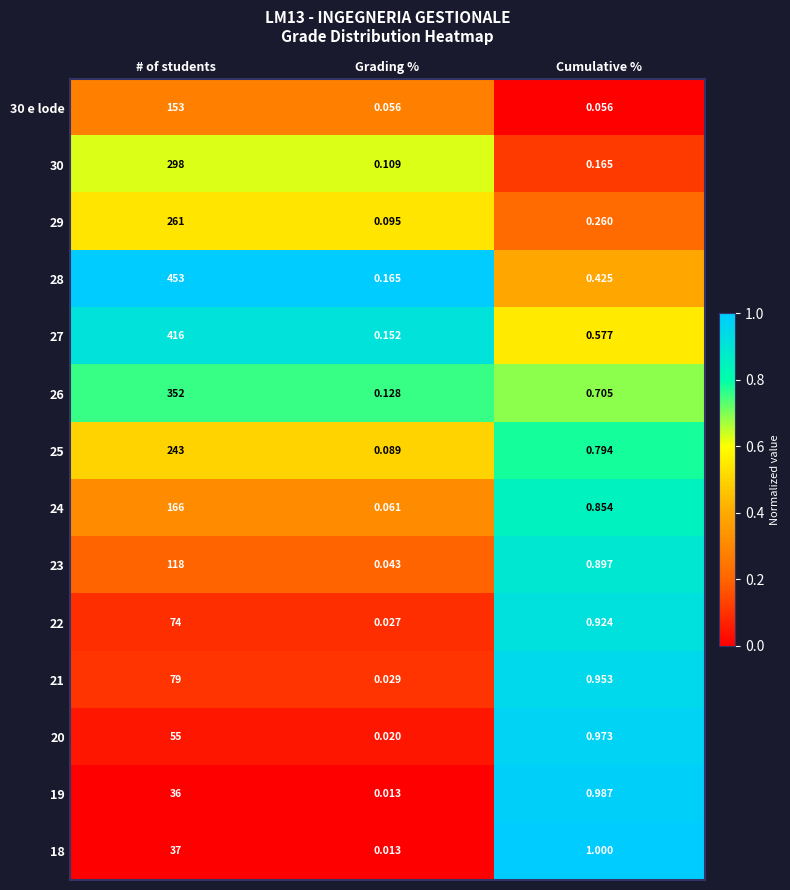

Rank the categories by 19 value from highest to lowest.

# of students, Cumulative %, Grading %